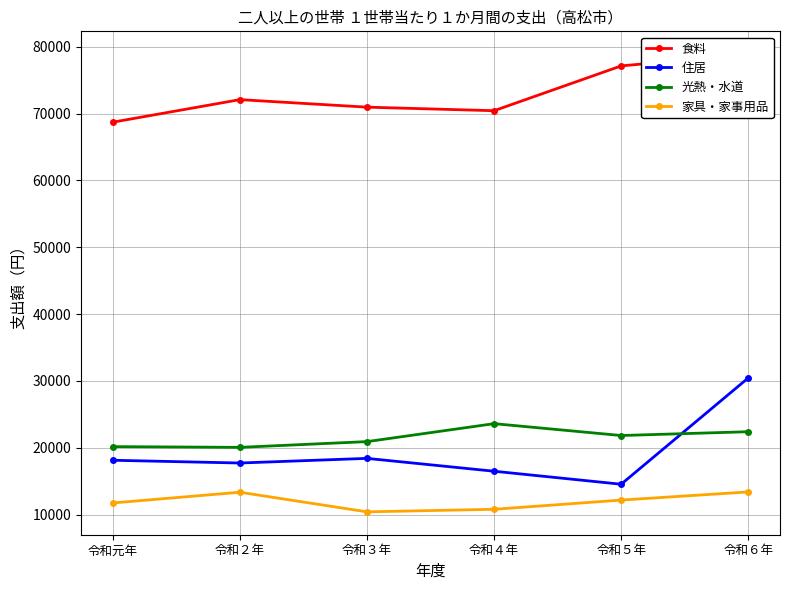

True or false: 住居 and 光熱・水道 cross at least once.

True